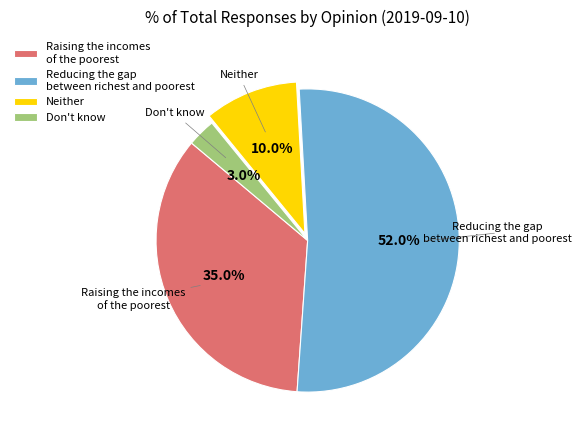

To the nearest percent, what is the average slice percentage?

25%